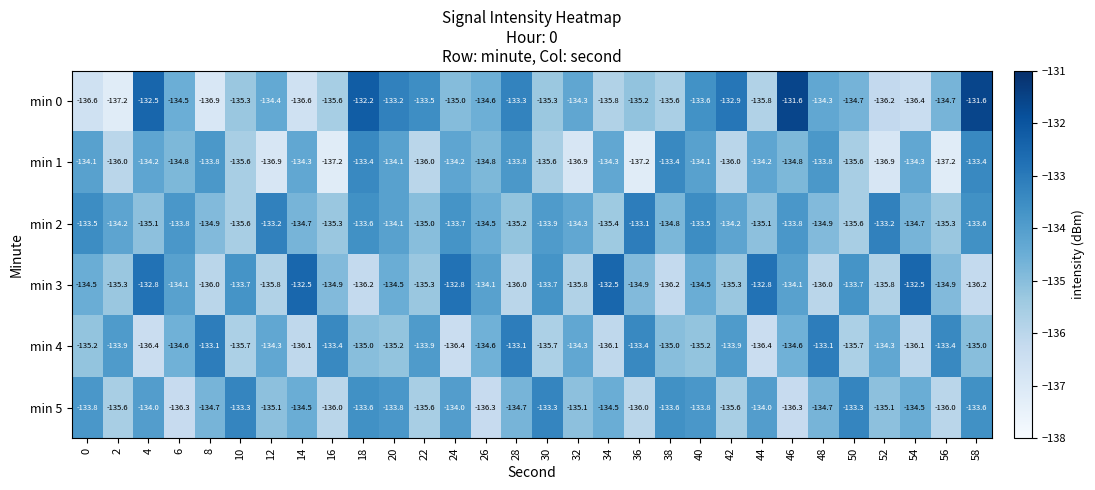

Read the min 5 value at 14.

-134.5